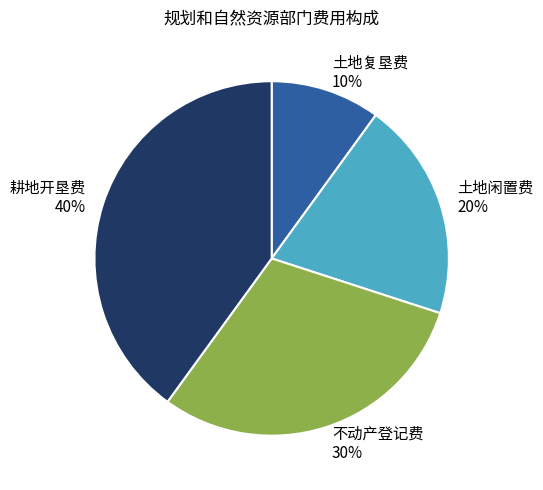

What is the ratio of the value at 耕地开垦费 to the value at 土地复垦费?

4.0